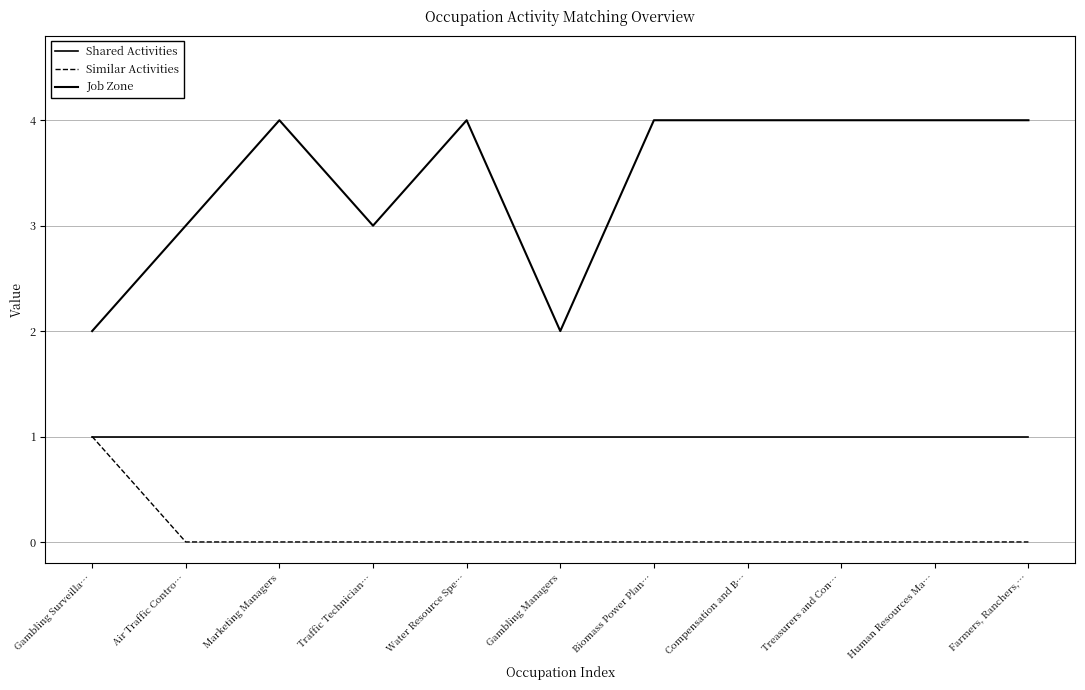

What is the label of the 7th point from the right?

Water Resource Spe…